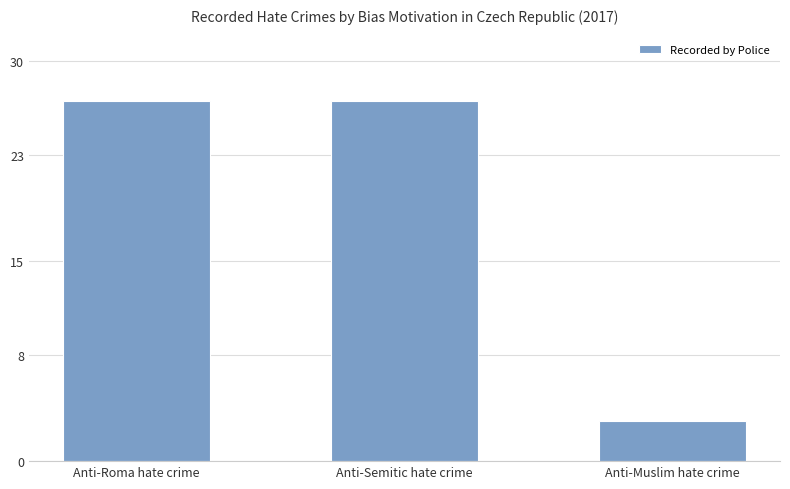

The value at Anti-Semitic hate crime is 27. True or false?

True